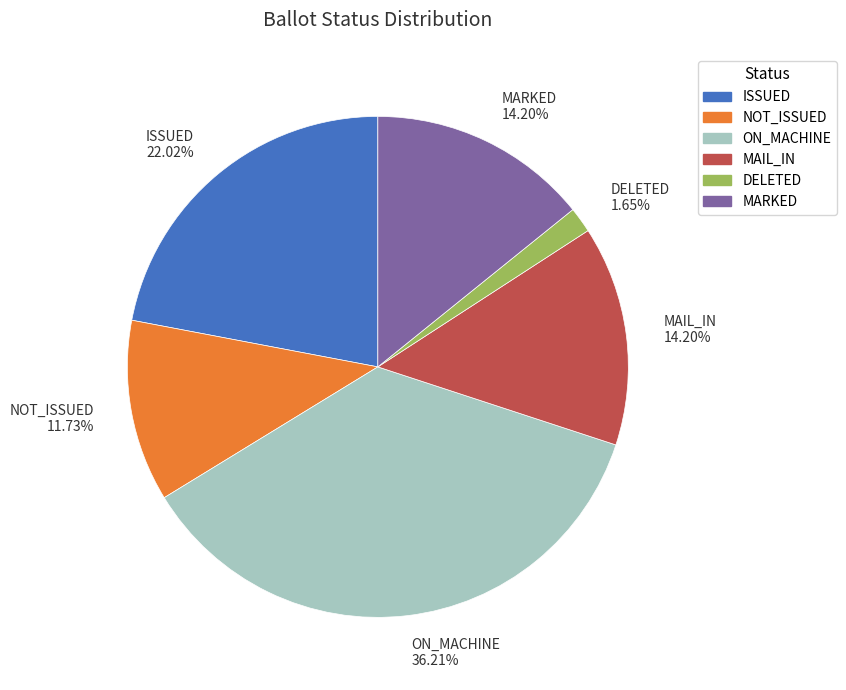

To the nearest percent, what is the difference between the ON_MACHINE and DELETED slice percentages?

35%